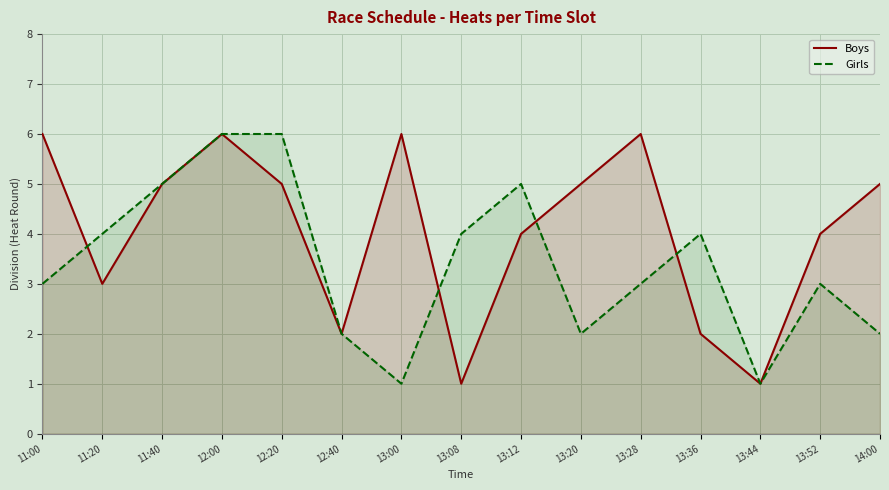

What position from the left is 13:12?

9